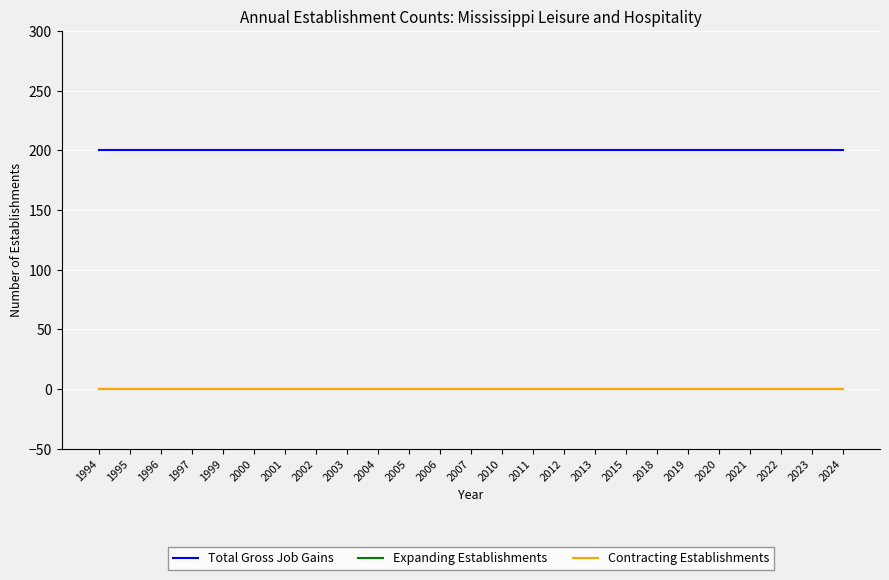

Which series has the largest total across all categories?

Total Gross Job Gains